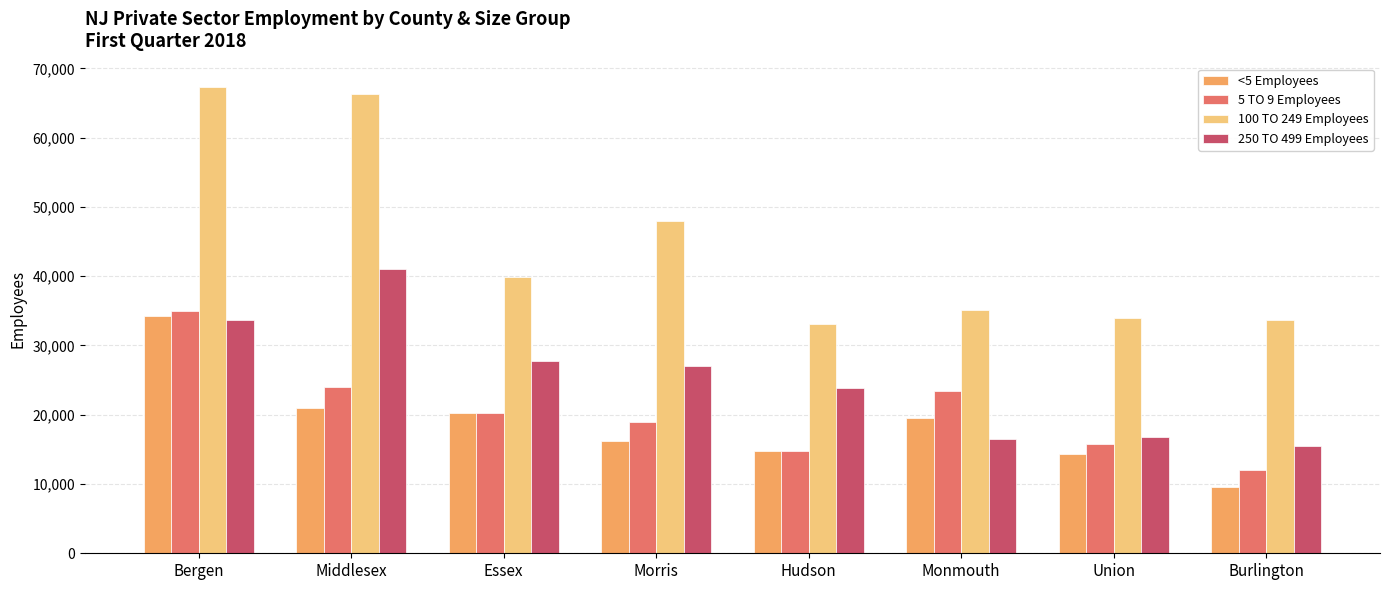

Is the value of 250 TO 499 Employees at Middlesex greater than the value of 5 TO 9 Employees at Union?

Yes